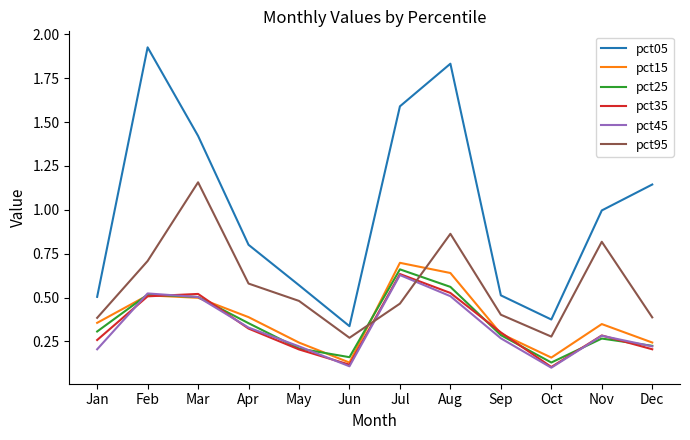

At which category does pct15 reach its first local valley?

Jun